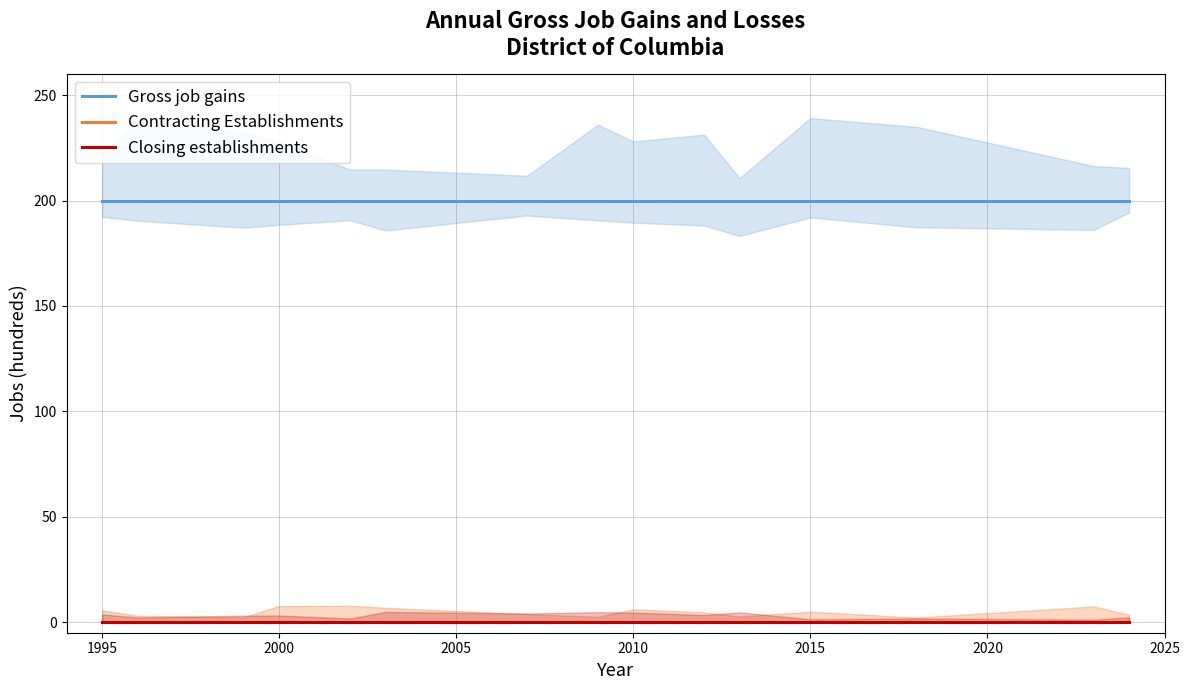

What is the value of the Gross job gains point at the 6th from the left?

200